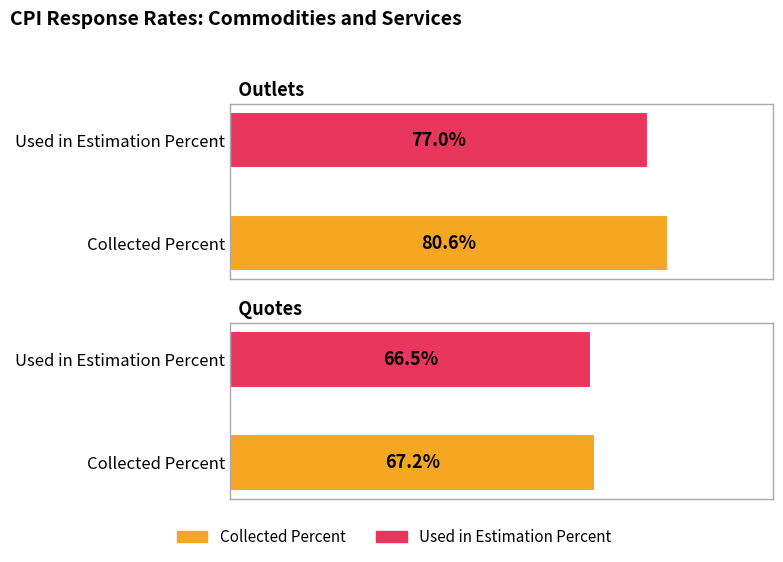

True or false: Used in Estimation Percent has a value of 77.0 at Outlets.

True